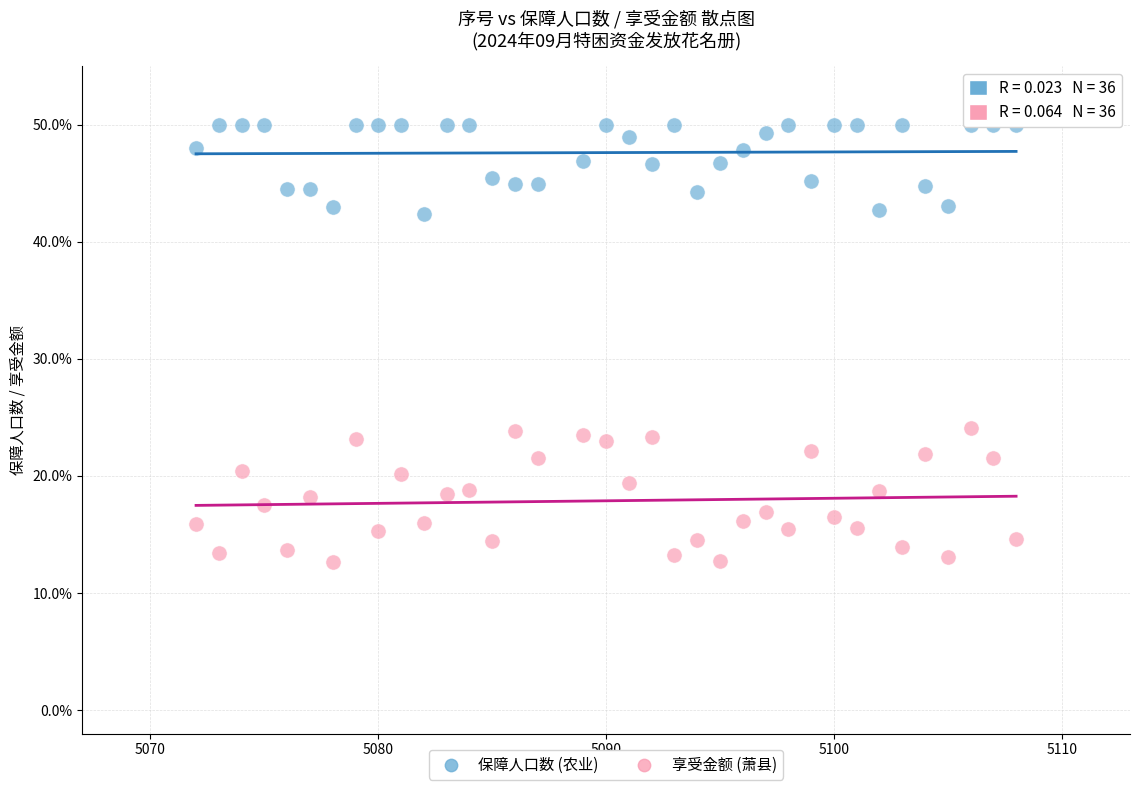

Which series contains the lowest Y value?

享受金额 (萧县)